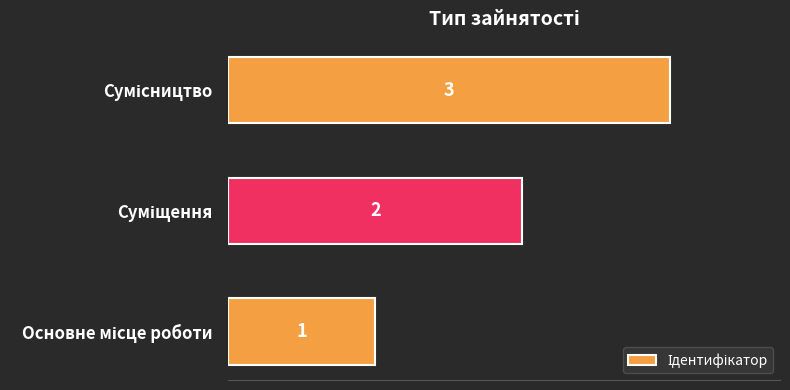

Count the values in the range 1 to 3.

3